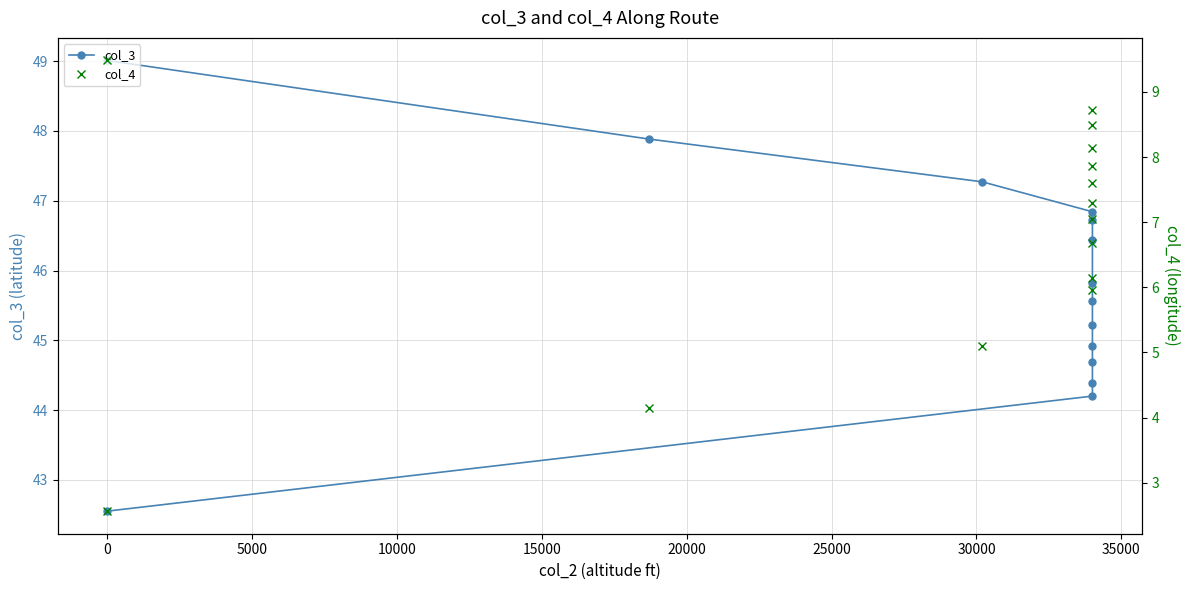

How many lines are shown in the chart?

2